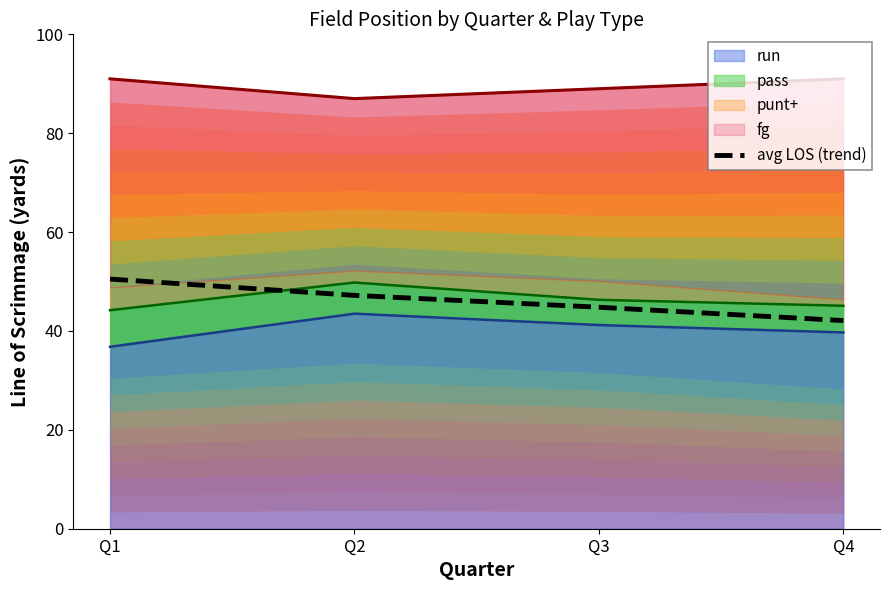

Reading left to right, extract all data points from this chart.

50.5	47.2	44.8	42.1